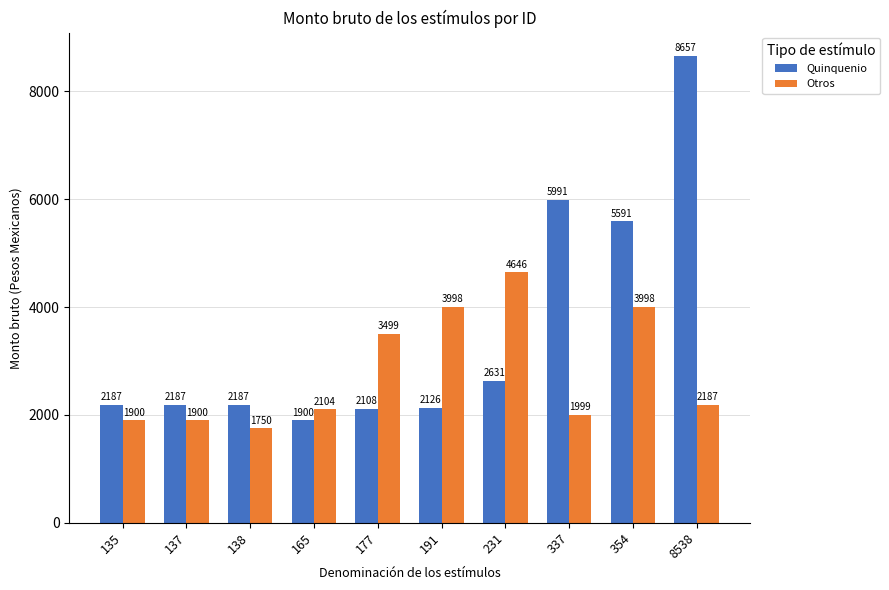

How many values in the Otros series exceed 2186?

5